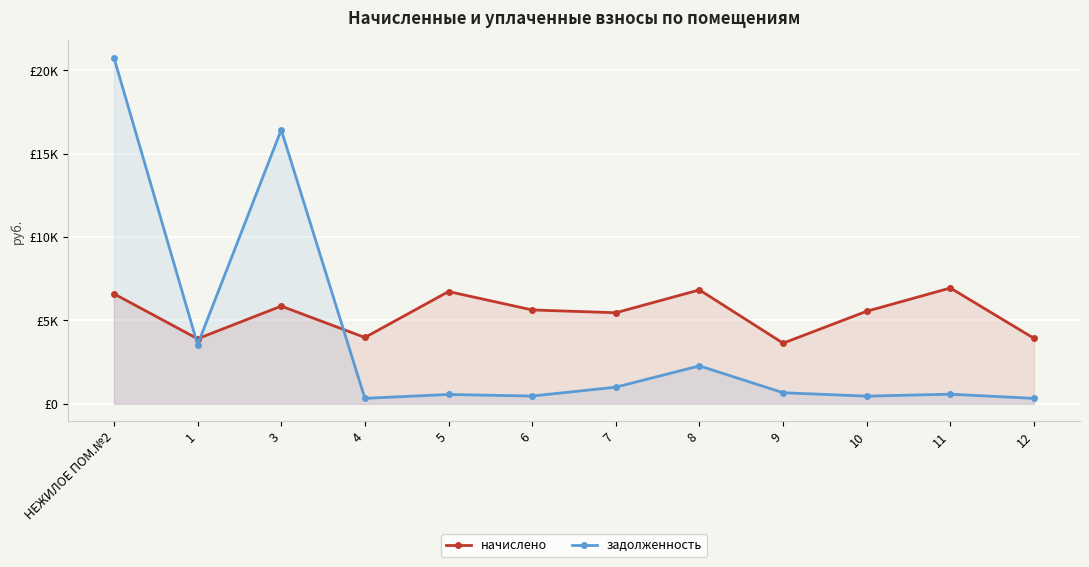

Which series has the largest total across all categories?

начислено